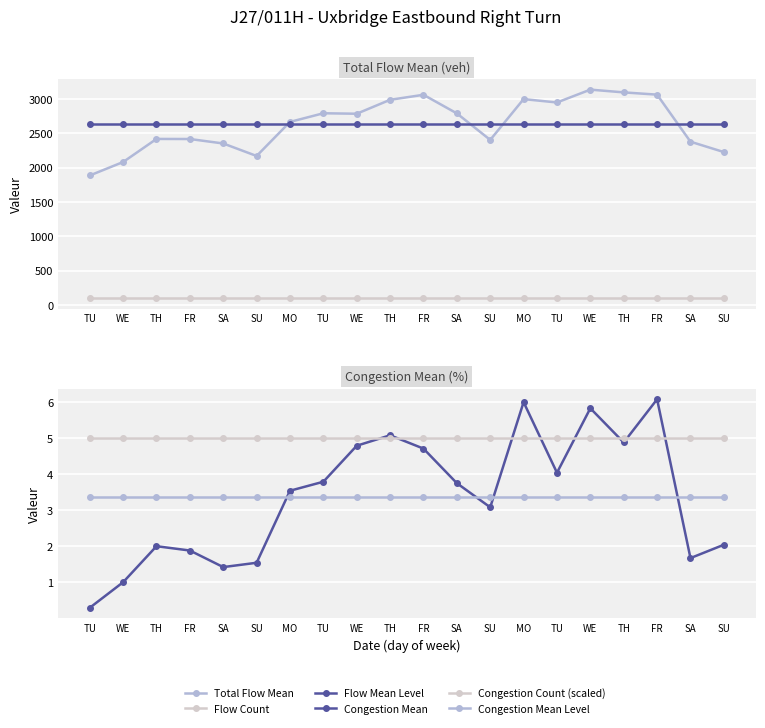

Reading right to left, extract all data points from this chart.

Total Flow Mean: SU=2227.0	SA=2378.0	FR=3063.0	TH=3096.0	WE=3136.0	TU=2949.0	MO=2998.0	SU=2404.0	SA=2790.0	FR=3061.0	TH=2988.0	WE=2785.0	TU=2792.0	MO=2666.0	SU=2170.0	SA=2352.0	FR=2417.0	TH=2418.0	WE=2082.0	TU=1886.0
Flow Count: SU=100.0	SA=100.0	FR=100.0	TH=100.0	WE=100.0	TU=100.0	MO=100.0	SU=100.0	SA=100.0	FR=100.0	TH=100.0	WE=100.0	TU=100.0	MO=100.0	SU=100.0	SA=100.0	FR=100.0	TH=100.0	WE=100.0	TU=100.0
Flow Mean Level: SU=2632.9	SA=2632.9	FR=2632.9	TH=2632.9	WE=2632.9	TU=2632.9	MO=2632.9	SU=2632.9	SA=2632.9	FR=2632.9	TH=2632.9	WE=2632.9	TU=2632.9	MO=2632.9	SU=2632.9	SA=2632.9	FR=2632.9	TH=2632.9	WE=2632.9	TU=2632.9
Congestion Mean: SU=2.0	SA=1.7	FR=6.1	TH=4.9	WE=5.8	TU=4.0	MO=6.0	SU=3.1	SA=3.8	FR=4.7	TH=5.1	WE=4.8	TU=3.8	MO=3.5	SU=1.5	SA=1.4	FR=1.9	TH=2.0	WE=1.0	TU=0.3
Congestion Count (scaled): SU=5.0	SA=5.0	FR=5.0	TH=5.0	WE=5.0	TU=5.0	MO=5.0	SU=5.0	SA=5.0	FR=5.0	TH=5.0	WE=5.0	TU=5.0	MO=5.0	SU=5.0	SA=5.0	FR=5.0	TH=5.0	WE=5.0	TU=5.0
Congestion Mean Level: SU=3.4	SA=3.4	FR=3.4	TH=3.4	WE=3.4	TU=3.4	MO=3.4	SU=3.4	SA=3.4	FR=3.4	TH=3.4	WE=3.4	TU=3.4	MO=3.4	SU=3.4	SA=3.4	FR=3.4	TH=3.4	WE=3.4	TU=3.4